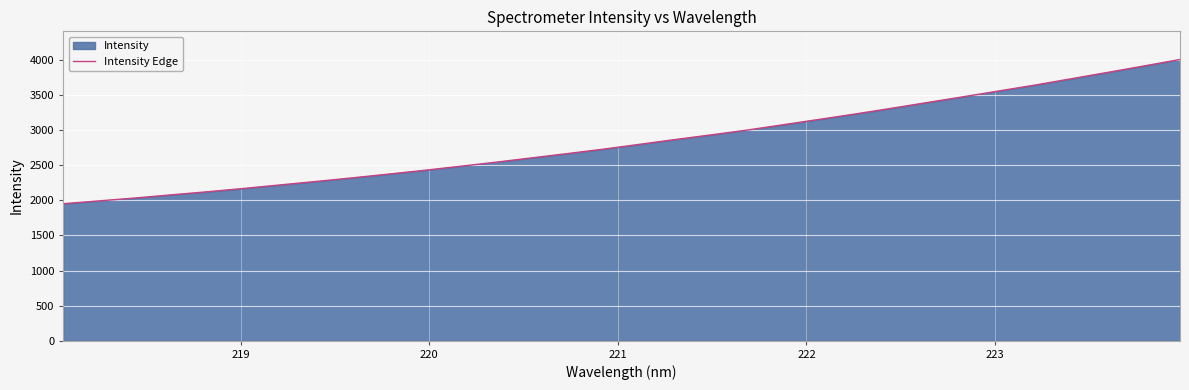

What is the difference between the maximum and minimum values?

2056.4